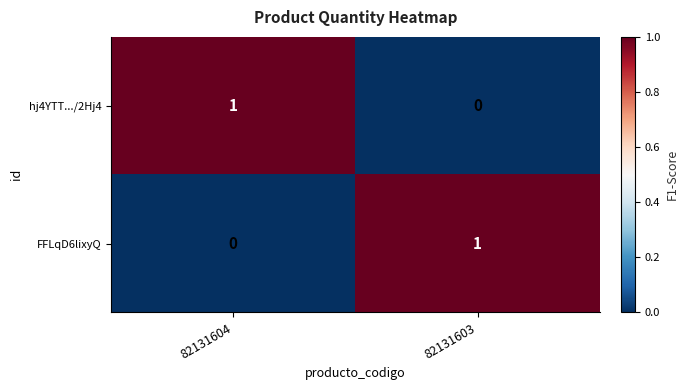

At how many categories does at least one series exceed 0?

2